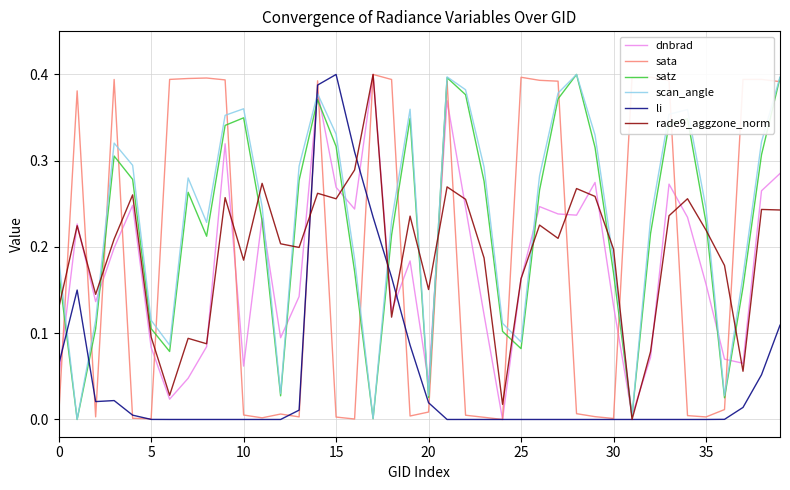

Which category has the lowest value in the rade9_aggzone_norm series?

31